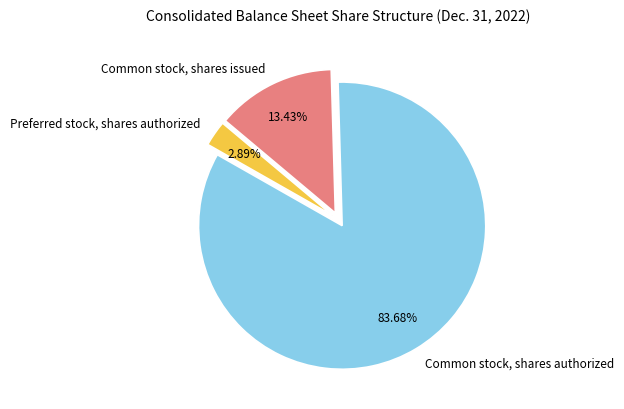

The Common stock, shares authorized slice represents 84% of the pie. True or false?

True